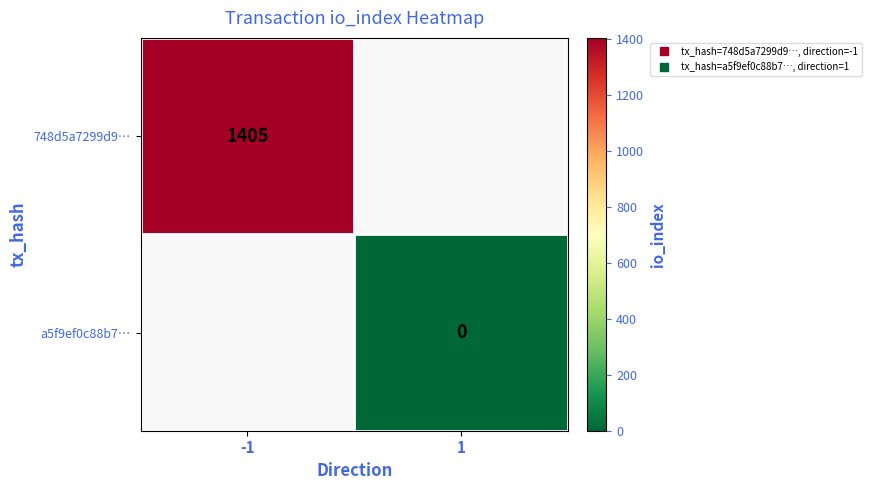

How many categories are shown in the chart?

2